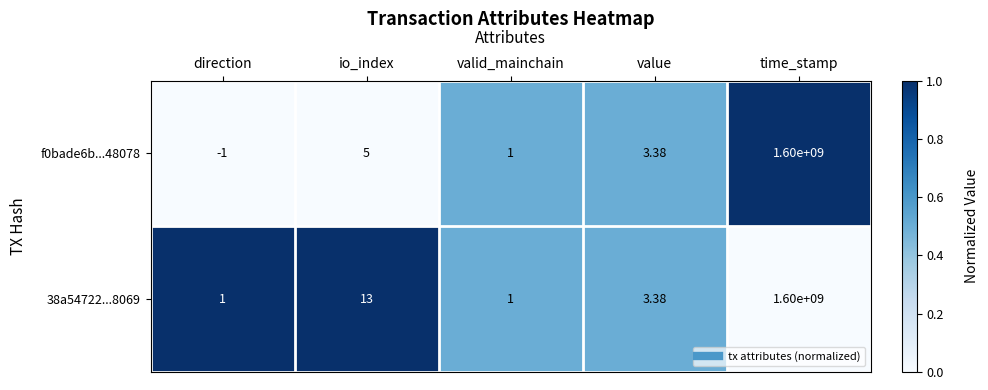

At which category does the chart reach its minimum across all series?

direction